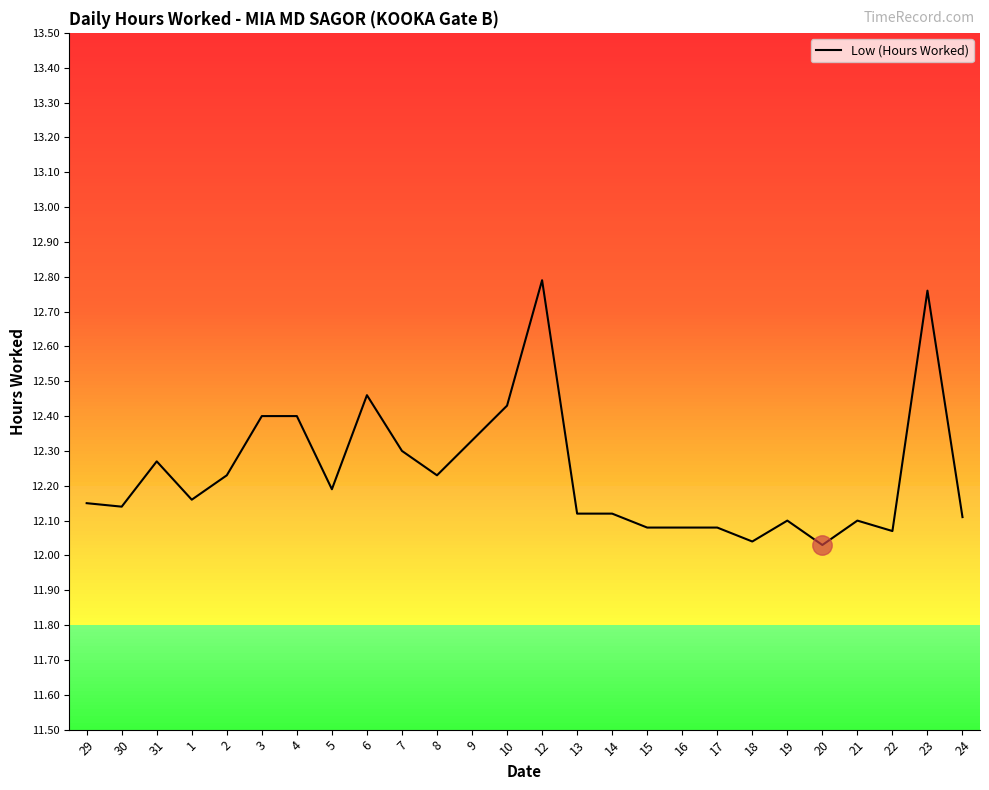

True or false: there are more than 0 points higher than both neighbors.

True